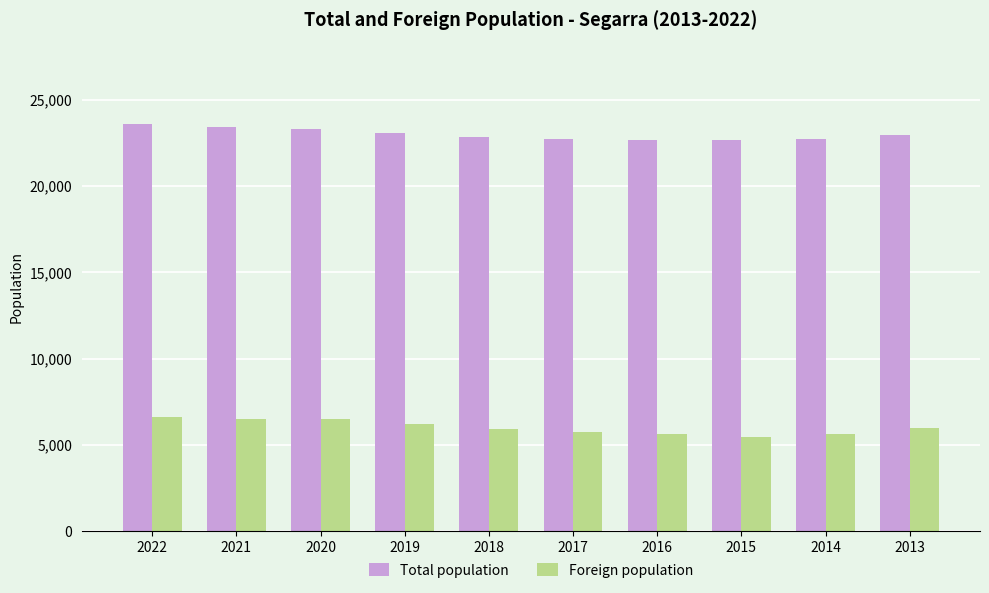

List the series in order of their peak value, lowest first.

Foreign population, Total population